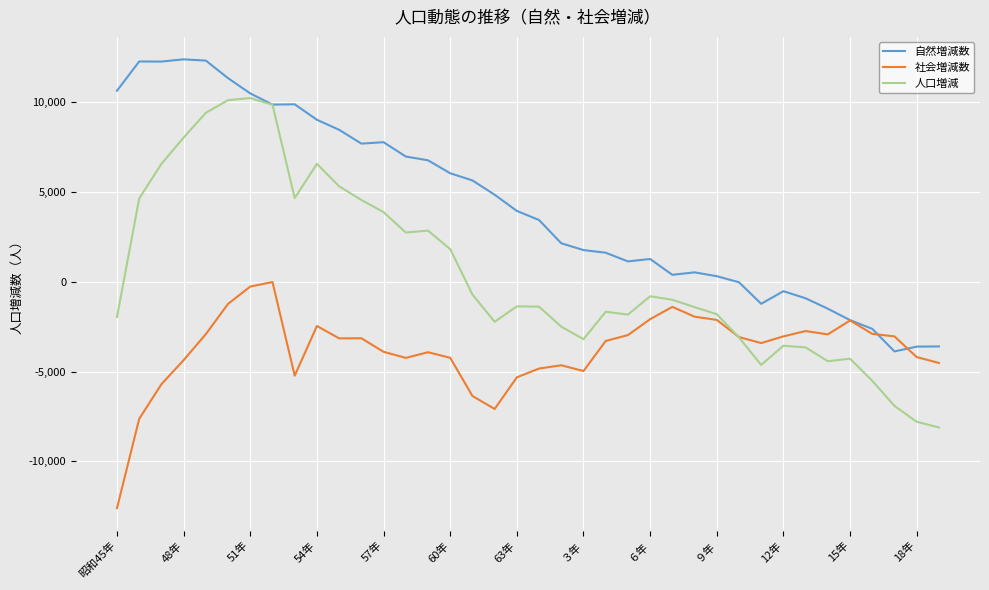

List the series in order of their peak value, lowest first.

社会増減数, 人口増減, 自然増減数